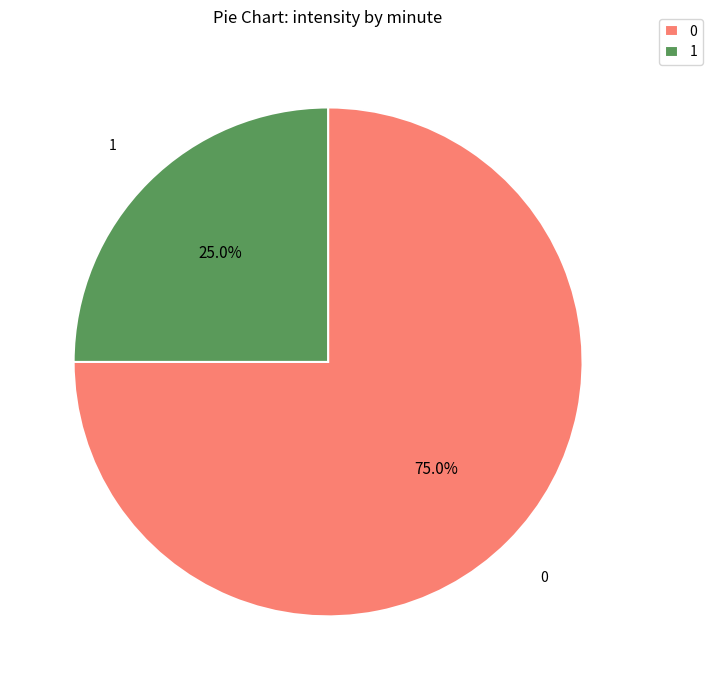

Does any single category account for the majority?

Yes